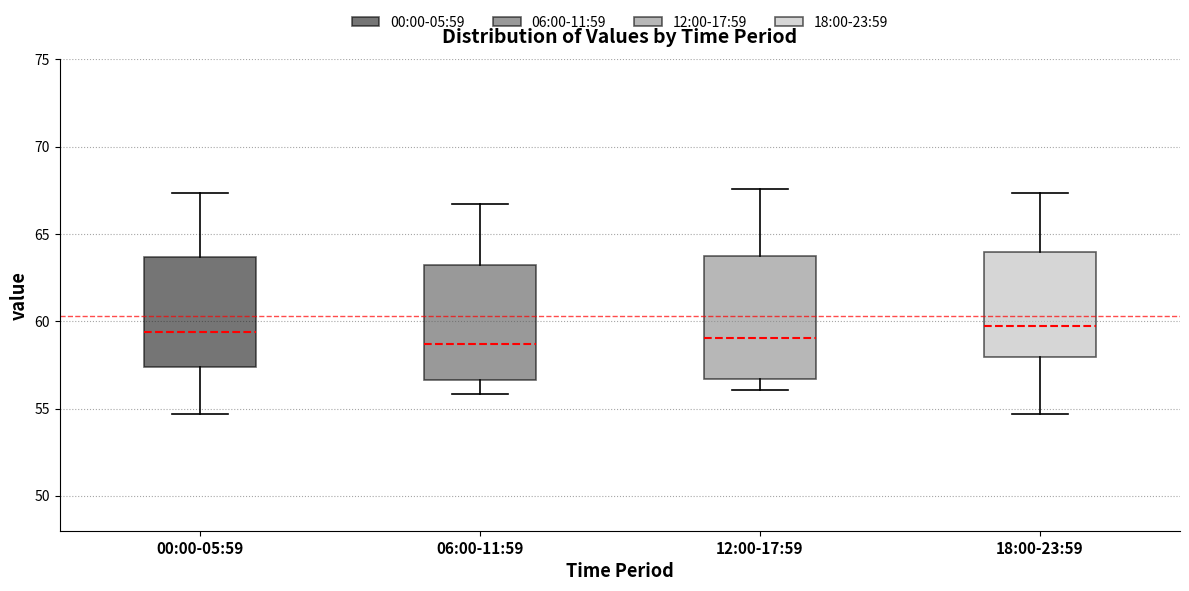

Reading left to right, read every box against the y-axis: the position of its median line, the range the box covers, and the ends of its whiskers. The values are not printed on the chart, so give them approximately, as read against the axis.

00:00-05:59: median 59.5, box 57.5 to 63.5, whiskers 54.5 to 67.5
06:00-11:59: median 58.5, box 56.5 to 63.0, whiskers 56.0 to 66.5
12:00-17:59: median 59.0, box 56.5 to 63.5, whiskers 56.0 to 67.5
18:00-23:59: median 59.5, box 58.0 to 64.0, whiskers 54.5 to 67.5